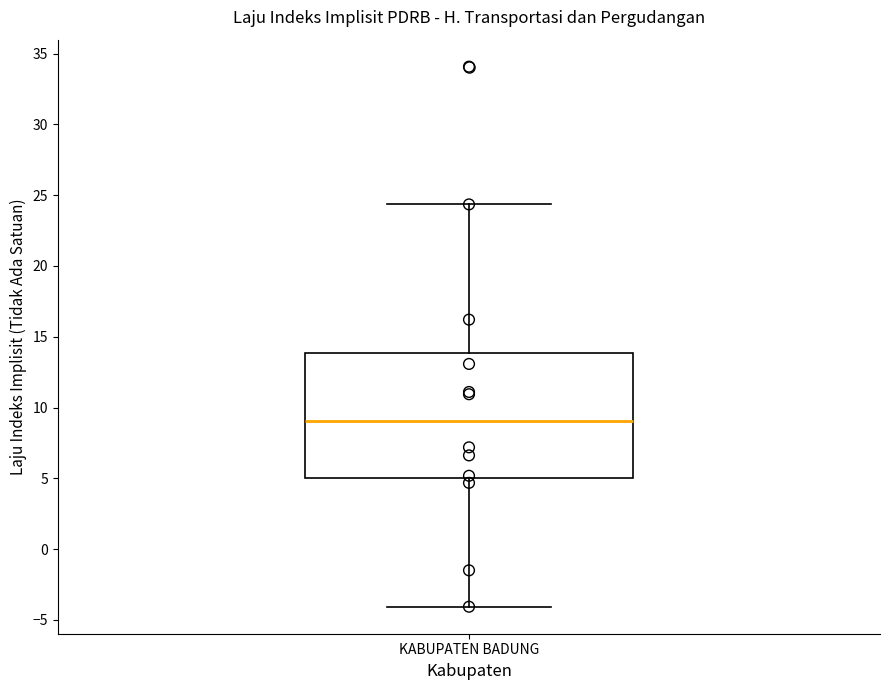

Transcribe this box plot: give where the median line is, the range the box spans, and where the two whiskers end, as read against the y-axis. The values are not printed on the chart, so give them approximately, as read against the axis.

median 9.0, box 5.0 to 14.0, whiskers -4.0 to 24.5